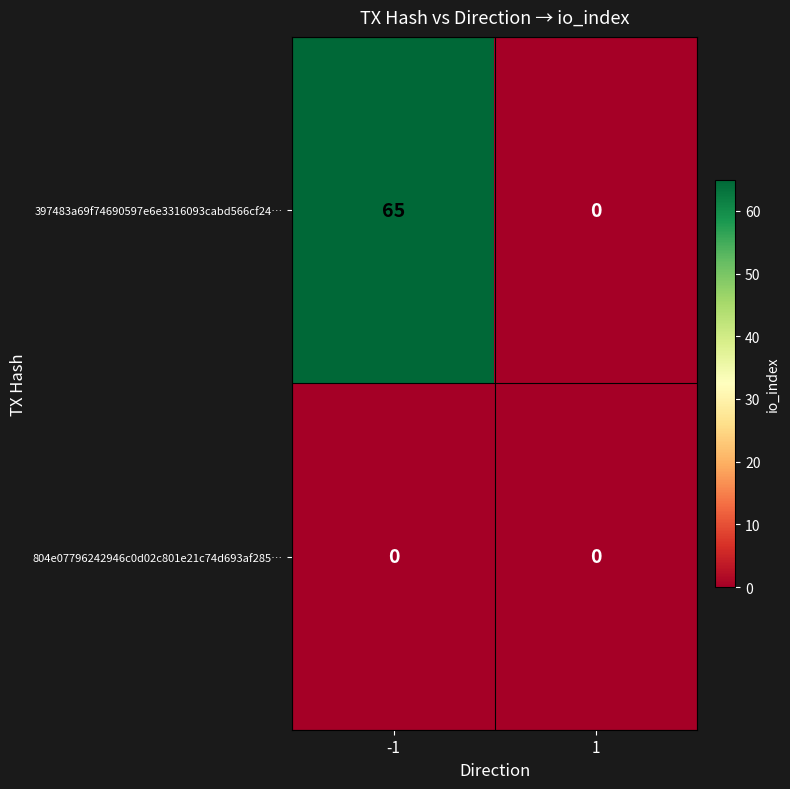

What is the sum of the 397483a69f74690597e6e3316093cabd566cf24… values at -1 and 1?

65